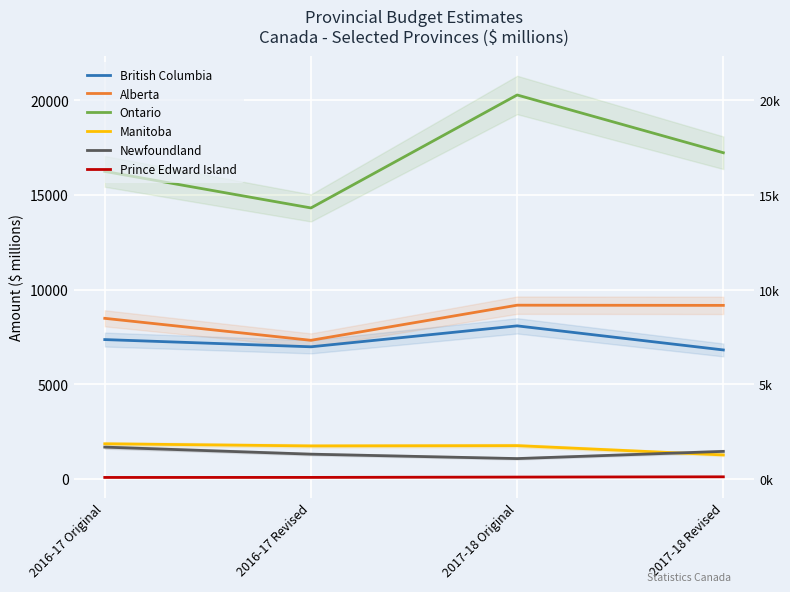

Which has a higher value, 2017-18 Original or 2016-17 Original?

2017-18 Original